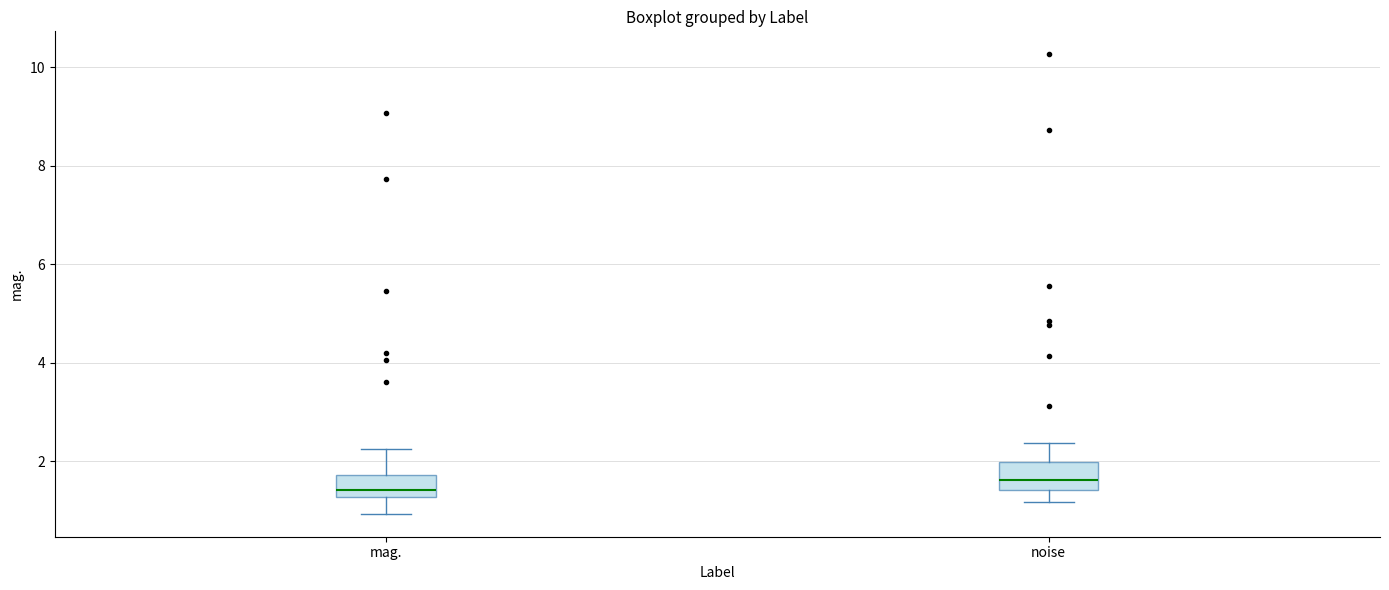

Where does the median line of the box for noise sit on the y-axis? The values are not printed on the chart, so give them approximately, as read against the axis.

1.6